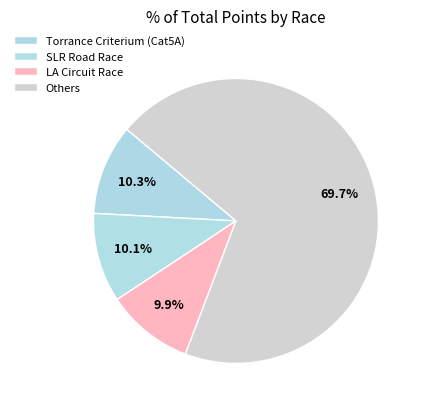

How many segments does this pie chart have?

4